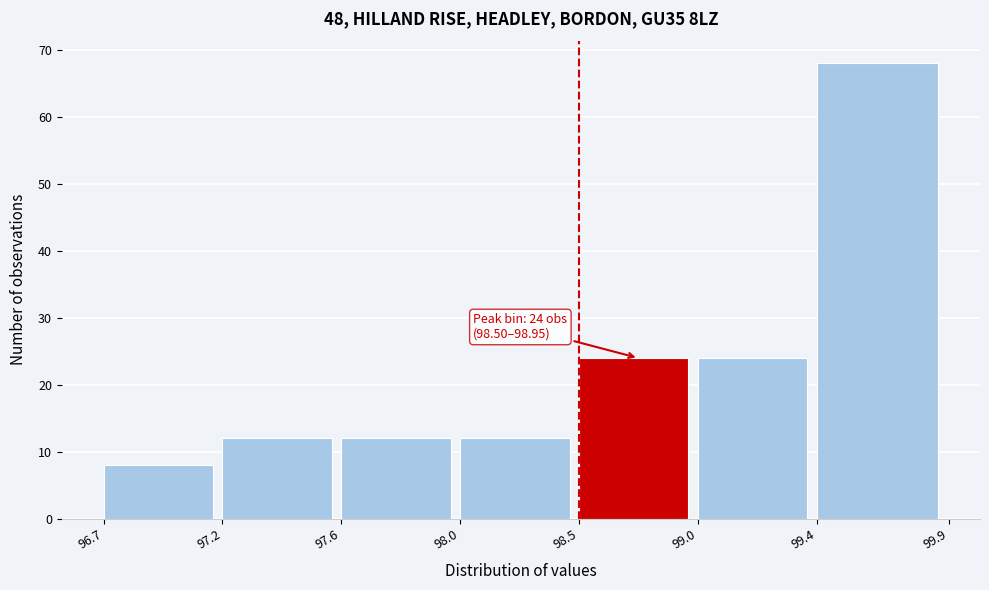

Reading left to right, extract all data points from this chart.

96.7=8	97.2=12	97.6=12	98.0=12	98.5=24	99.0=24	99.4=68